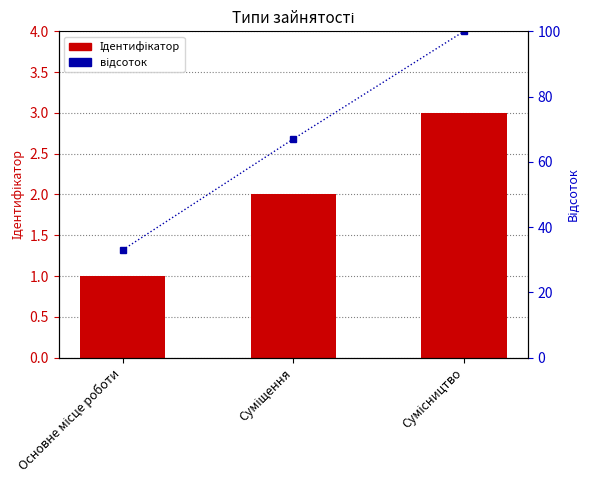

How many groups of bars are there?

3